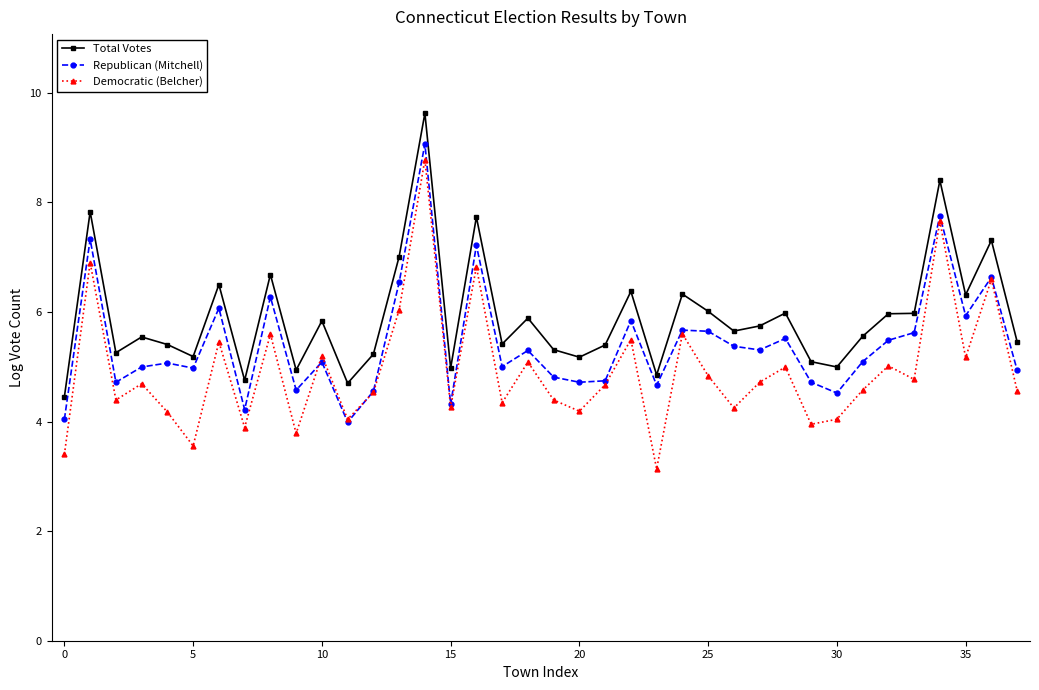

How many interior local valleys does the Democratic (Belcher) series have?

13